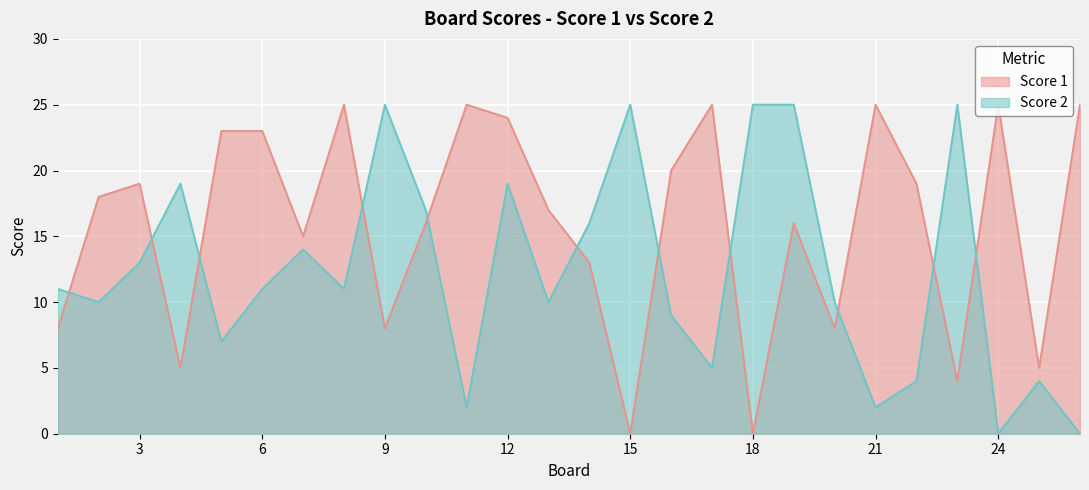

What are all the series names shown in the legend?

Score 1, Score 2